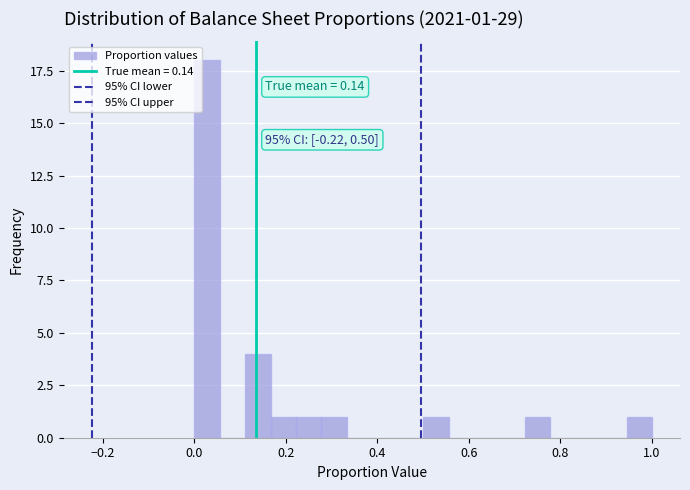

Read against the x-axis, roughly where is the centre of the tallest bar?

0.02